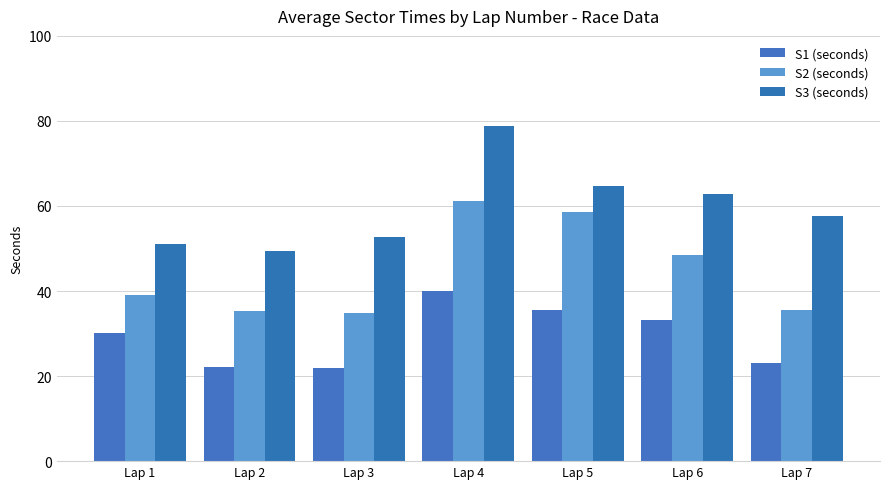

The value of S2 (seconds) at Lap 6 is 48.4. True or false?

True